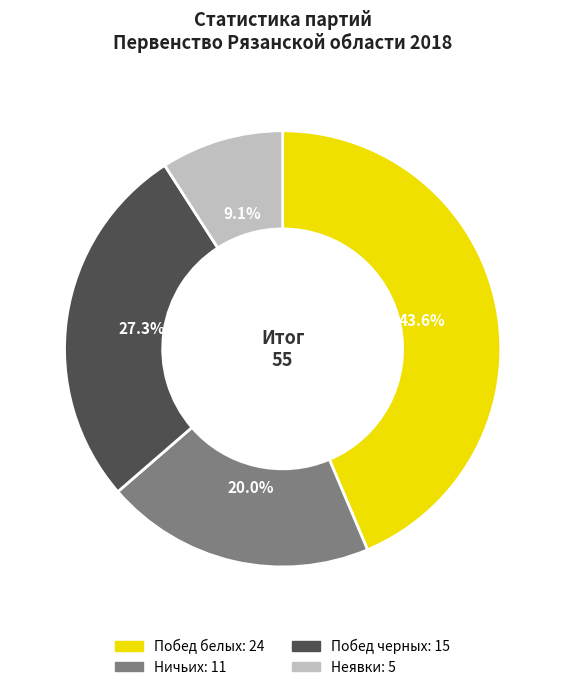

Does any single category account for the majority?

No